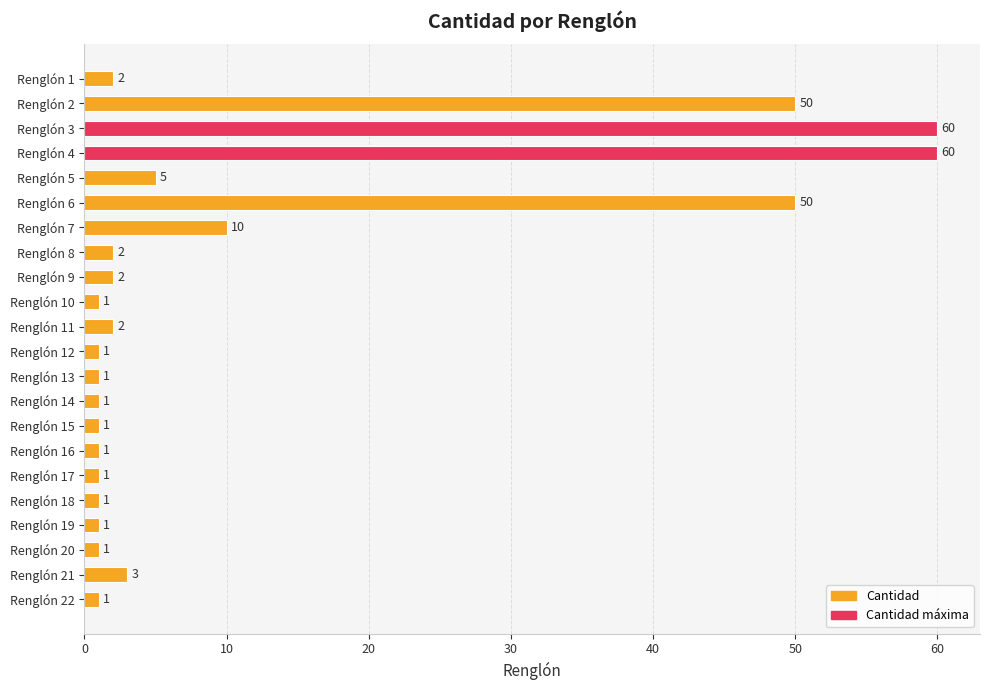

What is the greatest value displayed?

60